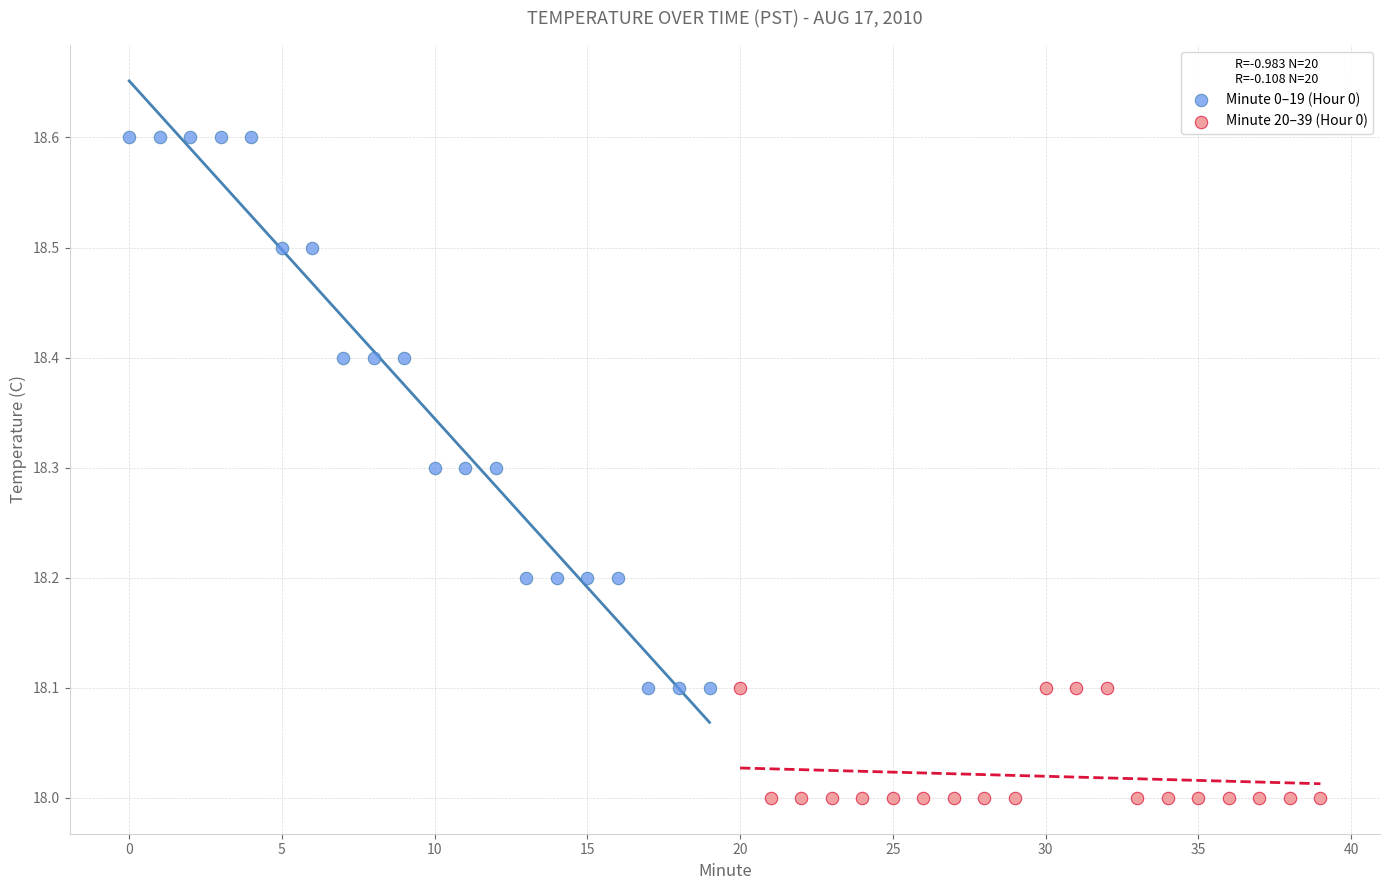

What are all the series names shown in the legend?

Minute 0–19 (Hour 0), Minute 20–39 (Hour 0)